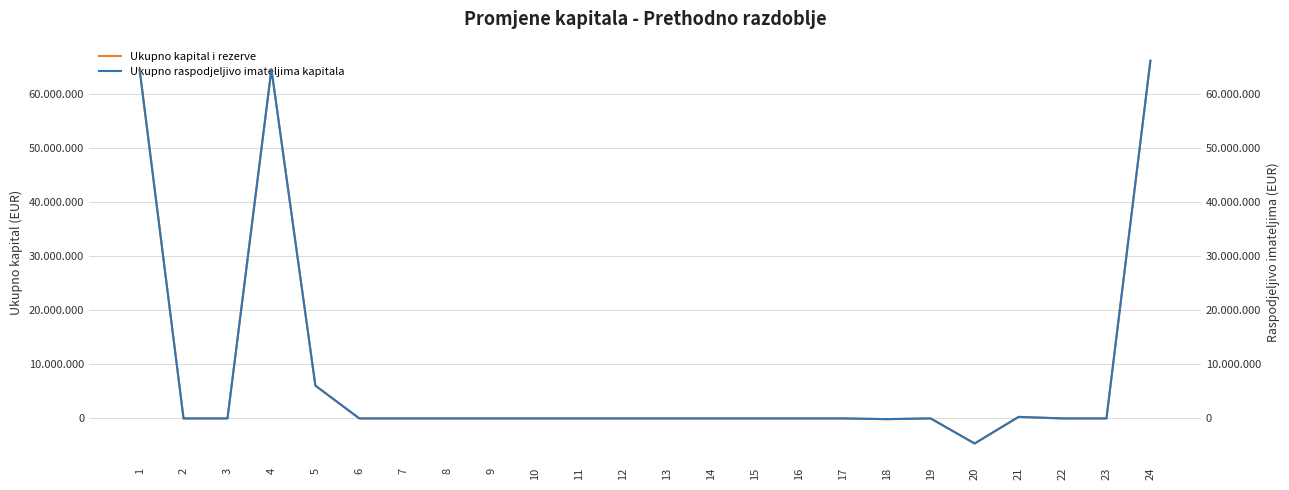

True or false: Ukupno kapital i rezerve has more than 0 points higher than both neighbors.

True